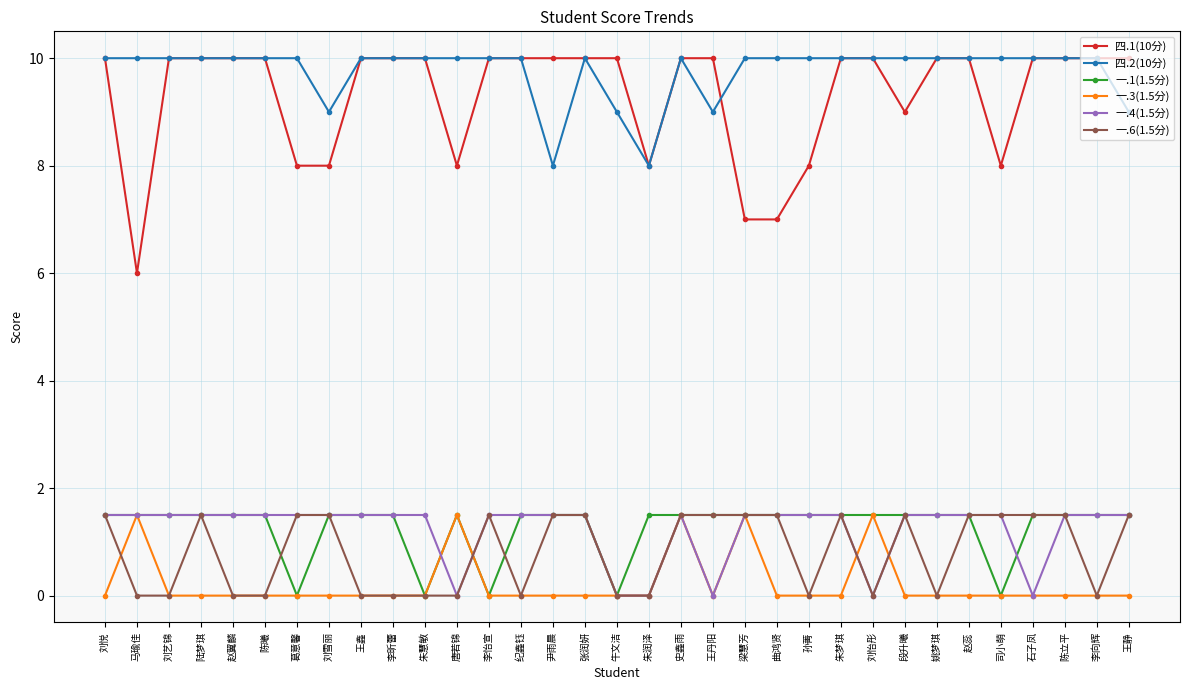

True or false: 一.6(1.5分) has more than 2 points higher than both neighbors.

True